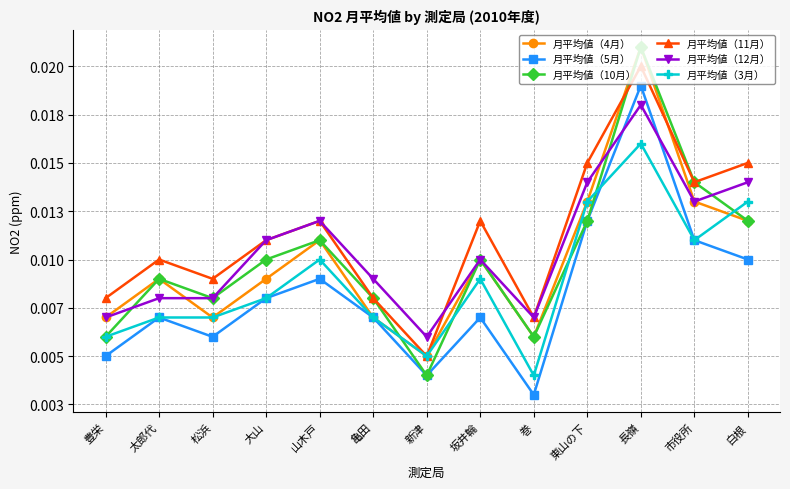

In 月平均値（4月）, how many points are higher than both neighbors (excluding endpoints)?

4